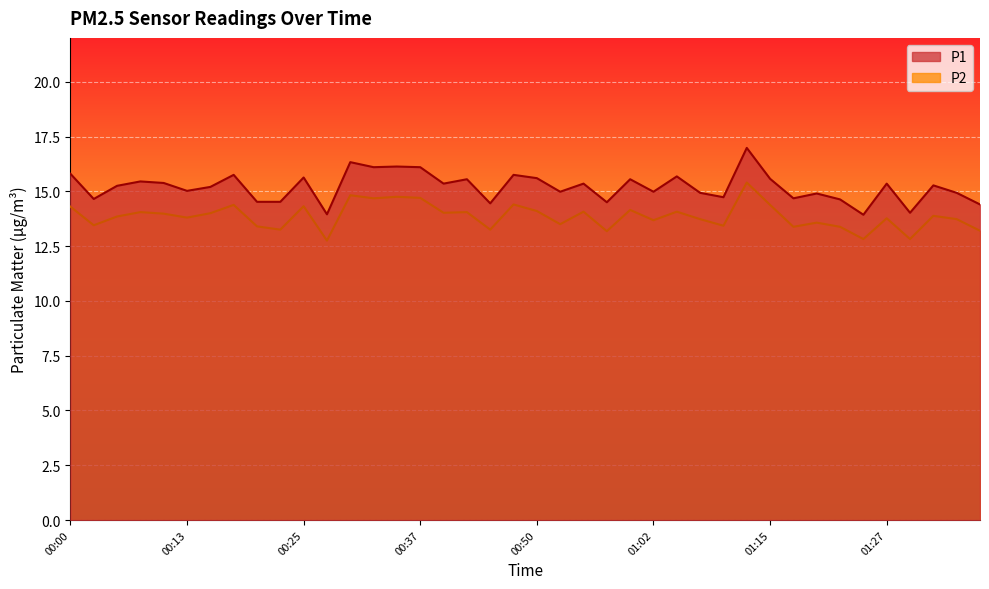

Rank the series by their average value, from lowest to highest.

P2, P1